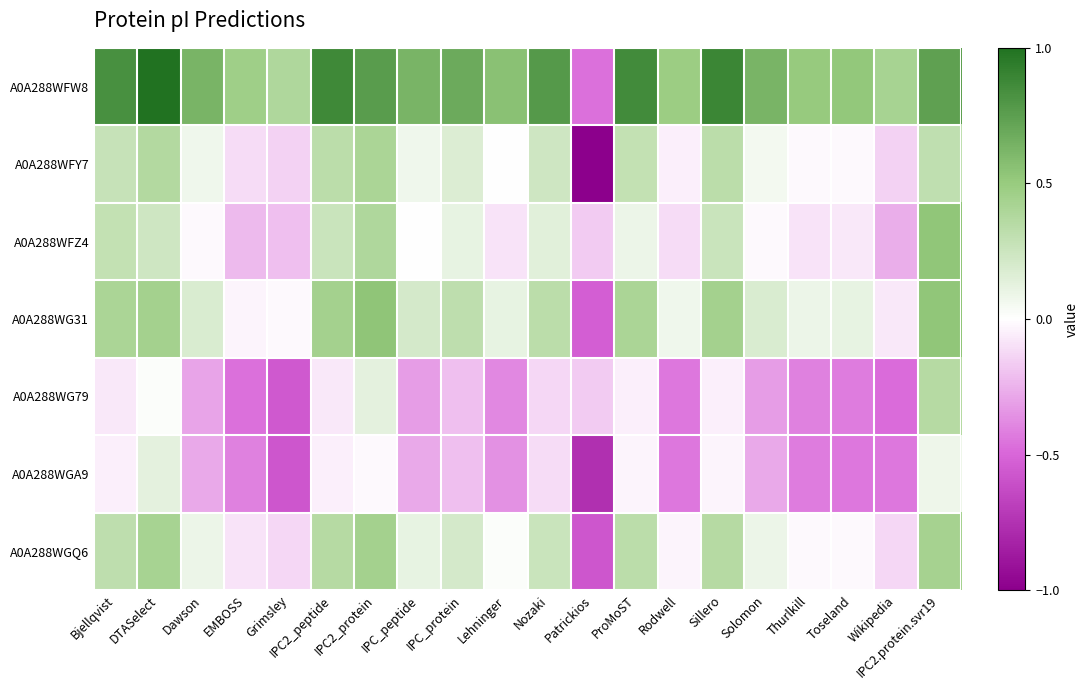

Reading left to right, transcribe all the data shown in this chart.

A0A288WFW8: Bjellqvist=0.8	DTASelect=1.0	Dawson=0.6	EMBOSS=0.5	Grimsley=0.4	IPC2_peptide=0.9	IPC2_protein=0.8	IPC_peptide=0.6	IPC_protein=0.7	Lehninger=0.6	Nozaki=0.8	Patrickios=-0.5	ProMoST=0.9	Rodwell=0.5	Sillero=0.9	Solomon=0.6	Thurlkill=0.5	Toseland=0.5	Wikipedia=0.4	IPC2.protein.svr19=0.7
A0A288WFY7: Bjellqvist=0.3	DTASelect=0.4	Dawson=0.1	EMBOSS=-0.1	Grimsley=-0.1	IPC2_peptide=0.3	IPC2_protein=0.4	IPC_peptide=0.1	IPC_protein=0.2	Lehninger=0.0	Nozaki=0.2	Patrickios=-1.0	ProMoST=0.3	Rodwell=-0.1	Sillero=0.3	Solomon=0.1	Thurlkill=-0.0	Toseland=-0.0	Wikipedia=-0.1	IPC2.protein.svr19=0.3
A0A288WFZ4: Bjellqvist=0.3	DTASelect=0.2	Dawson=-0.0	EMBOSS=-0.2	Grimsley=-0.2	IPC2_peptide=0.3	IPC2_protein=0.4	IPC_peptide=0.0	IPC_protein=0.1	Lehninger=-0.1	Nozaki=0.1	Patrickios=-0.2	ProMoST=0.1	Rodwell=-0.1	Sillero=0.3	Solomon=-0.0	Thurlkill=-0.1	Toseland=-0.1	Wikipedia=-0.3	IPC2.protein.svr19=0.5
A0A288WG31: Bjellqvist=0.4	DTASelect=0.4	Dawson=0.2	EMBOSS=-0.0	Grimsley=-0.0	IPC2_peptide=0.4	IPC2_protein=0.5	IPC_peptide=0.2	IPC_protein=0.3	Lehninger=0.1	Nozaki=0.3	Patrickios=-0.5	ProMoST=0.4	Rodwell=0.1	Sillero=0.4	Solomon=0.2	Thurlkill=0.1	Toseland=0.1	Wikipedia=-0.1	IPC2.protein.svr19=0.5
A0A288WG79: Bjellqvist=-0.1	DTASelect=0.0	Dawson=-0.3	EMBOSS=-0.5	Grimsley=-0.6	IPC2_peptide=-0.1	IPC2_protein=0.1	IPC_peptide=-0.3	IPC_protein=-0.2	Lehninger=-0.4	Nozaki=-0.1	Patrickios=-0.2	ProMoST=-0.1	Rodwell=-0.4	Sillero=-0.1	Solomon=-0.3	Thurlkill=-0.4	Toseland=-0.4	Wikipedia=-0.5	IPC2.protein.svr19=0.4
A0A288WGA9: Bjellqvist=-0.1	DTASelect=0.1	Dawson=-0.3	EMBOSS=-0.4	Grimsley=-0.6	IPC2_peptide=-0.1	IPC2_protein=-0.0	IPC_peptide=-0.3	IPC_protein=-0.2	Lehninger=-0.4	Nozaki=-0.1	Patrickios=-0.8	ProMoST=-0.0	Rodwell=-0.4	Sillero=-0.0	Solomon=-0.3	Thurlkill=-0.4	Toseland=-0.4	Wikipedia=-0.4	IPC2.protein.svr19=0.1
A0A288WGQ6: Bjellqvist=0.3	DTASelect=0.4	Dawson=0.1	EMBOSS=-0.1	Grimsley=-0.1	IPC2_peptide=0.4	IPC2_protein=0.4	IPC_peptide=0.1	IPC_protein=0.2	Lehninger=0.0	Nozaki=0.3	Patrickios=-0.6	ProMoST=0.3	Rodwell=-0.0	Sillero=0.4	Solomon=0.1	Thurlkill=-0.0	Toseland=-0.0	Wikipedia=-0.1	IPC2.protein.svr19=0.4